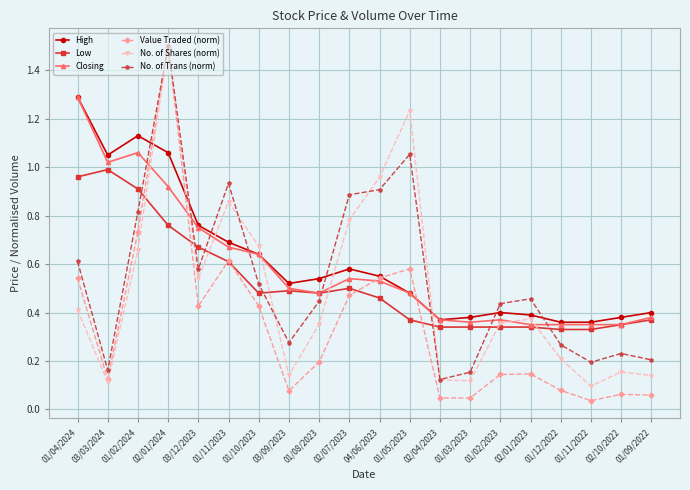

Which series has the widest spread of values?

Value Traded (norm)